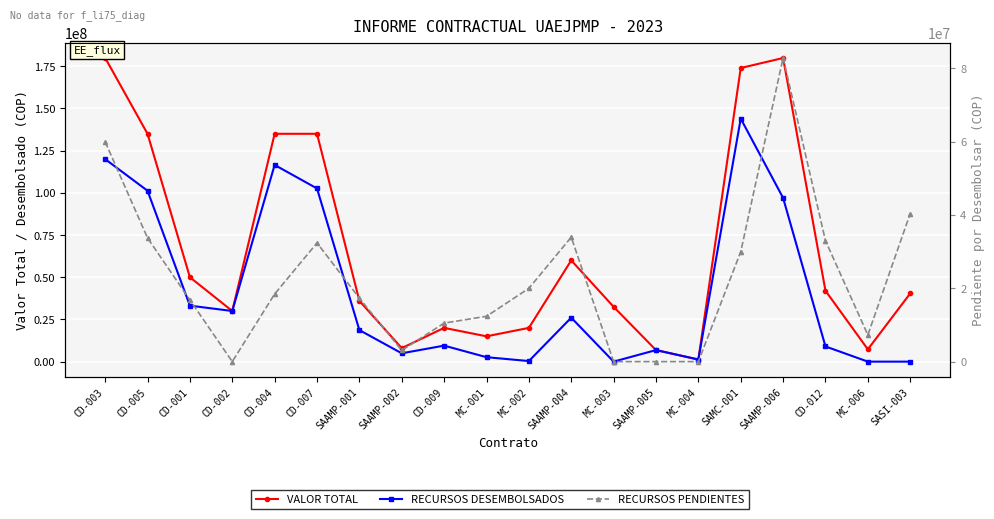

Which series has the widest spread of values?

VALOR TOTAL